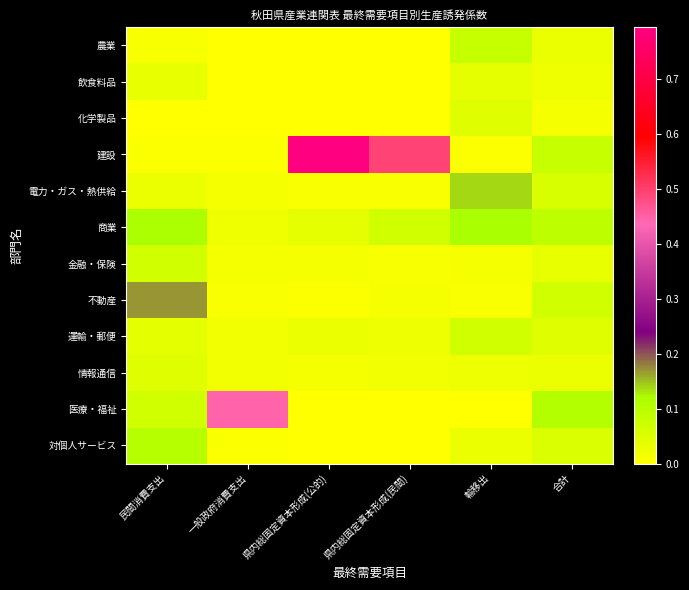

What is the total value across all series at 県内総固定資本形成(民間)?

0.6